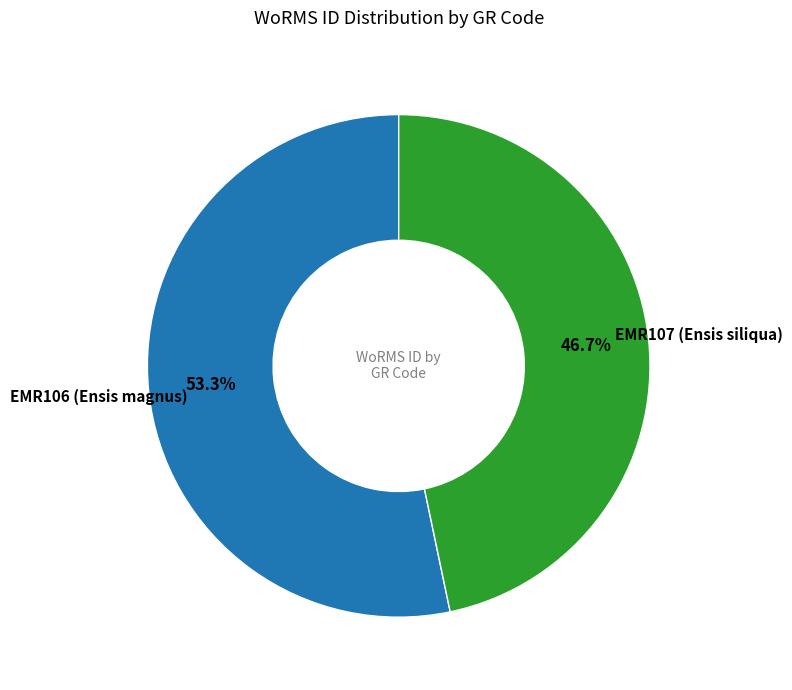

How many slices are in this pie chart?

2